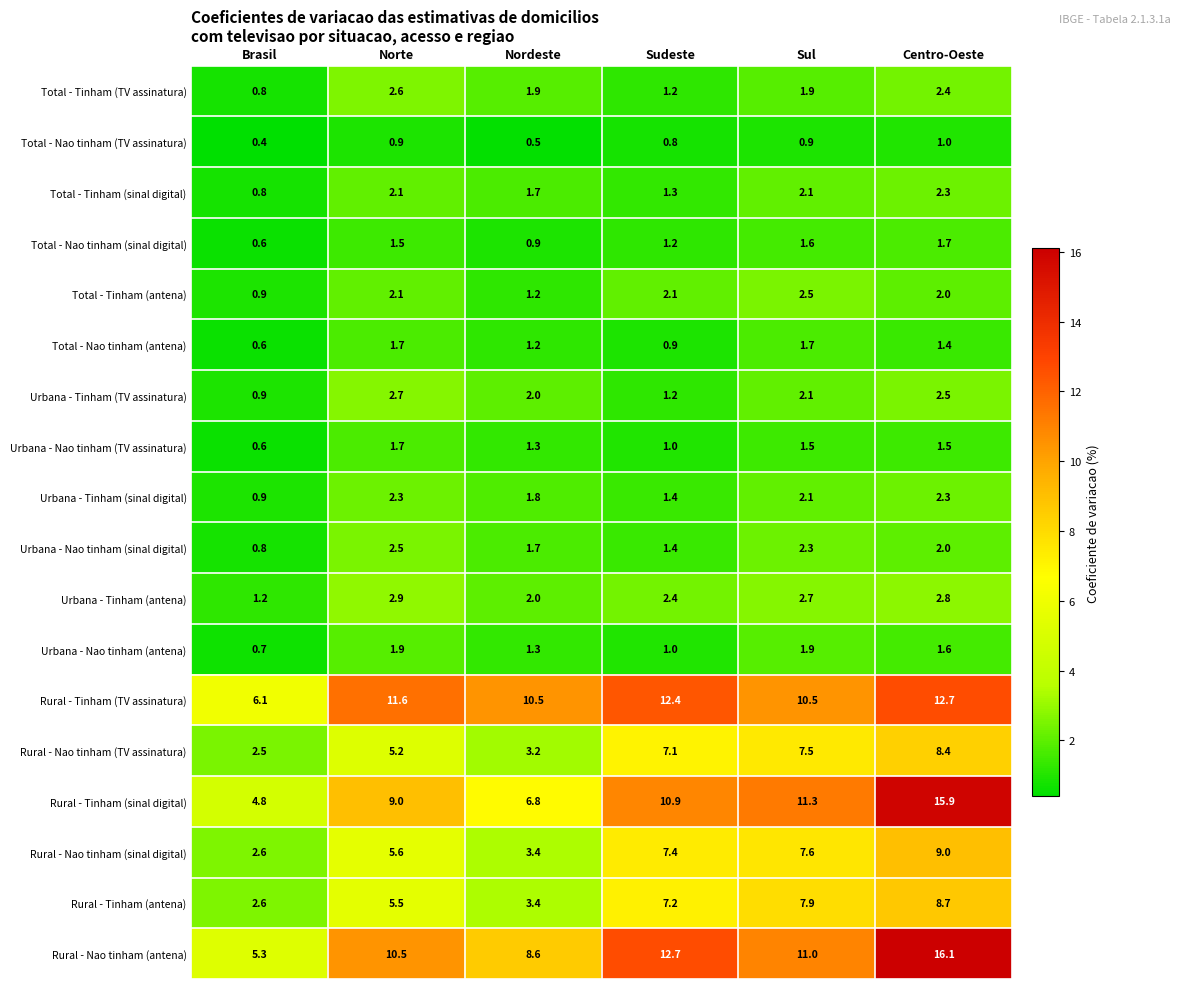

Where is Total - Tinham (sinal digital) nearest to the value 1?

Brasil